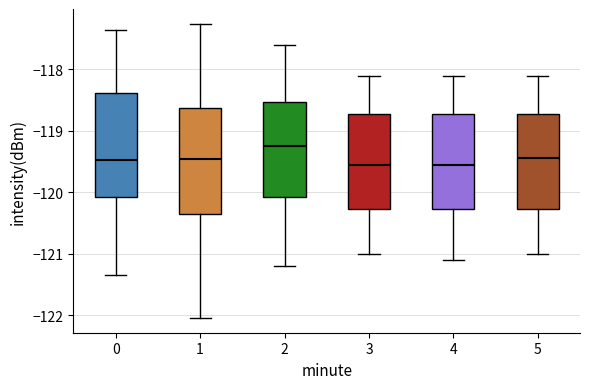

Where does the upper whisker of the box at x = 4 end on the y-axis? The values are not printed on the chart, so give them approximately, as read against the axis.

-118.1